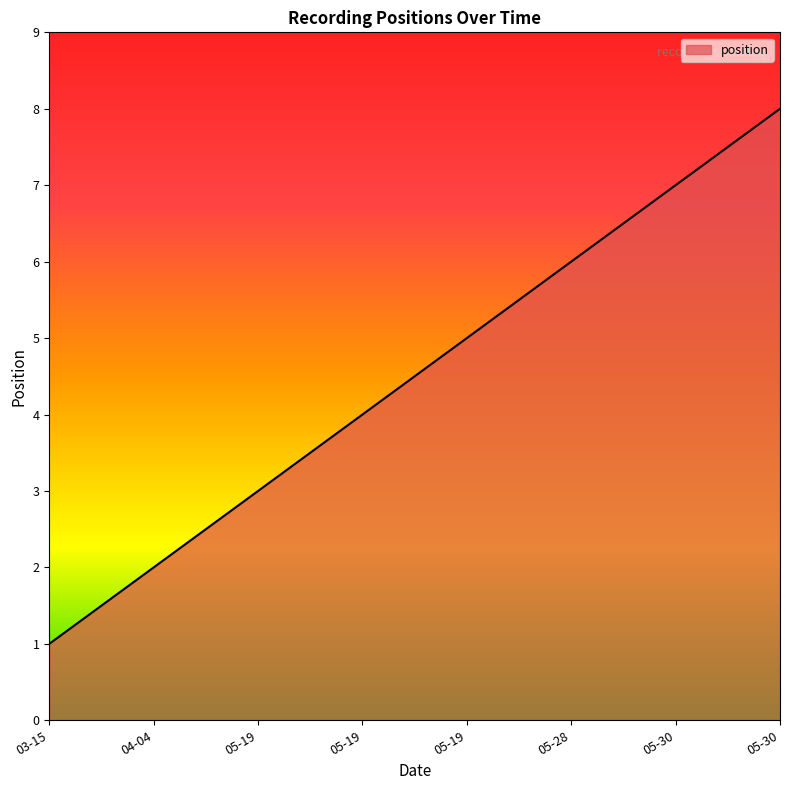

How many values are below 5?

4